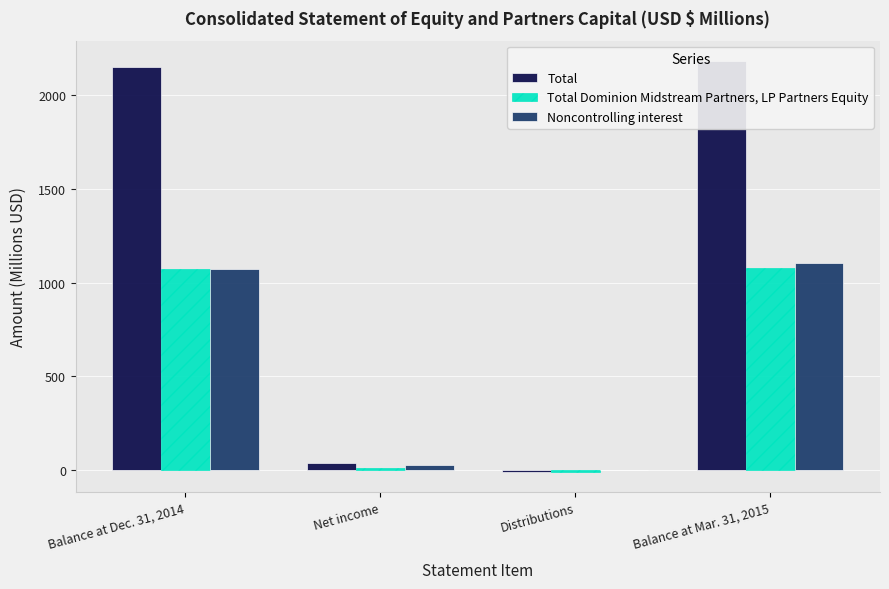

How many positive values does the Total series have?

3